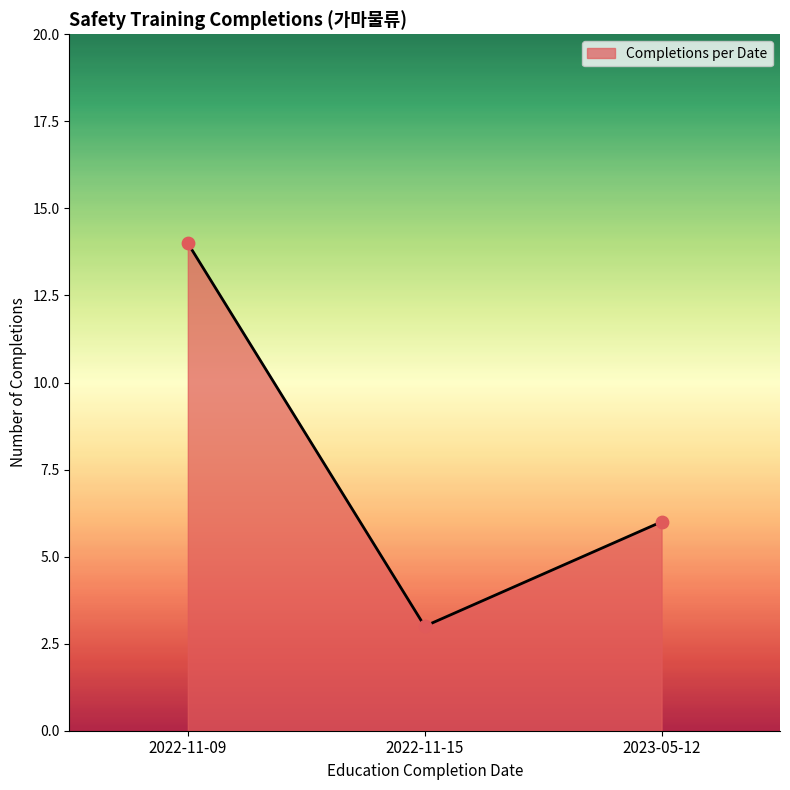

What is the change in value from 2022-11-09 to 2023-05-12?

-8